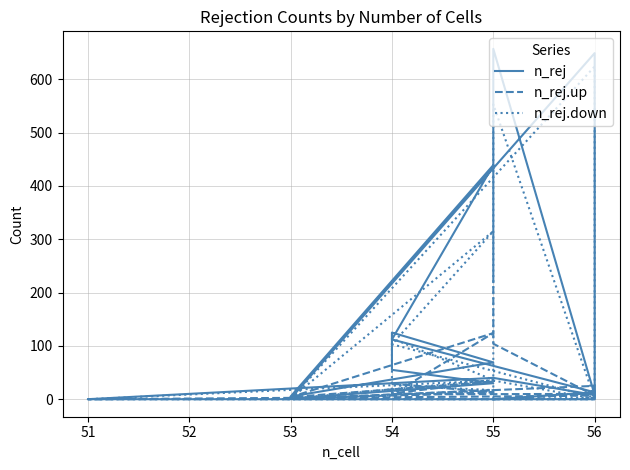

Rank the series at 53 from lowest to highest value.

n_rej.down, n_rej.up, n_rej